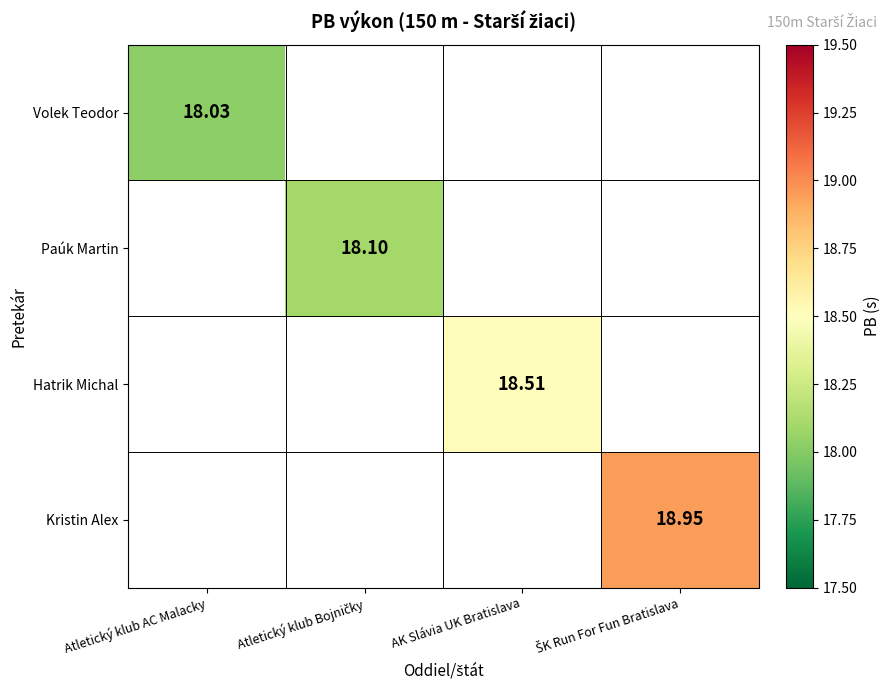

Rank the series by their average value, from lowest to highest.

Volek Teodor, Paúk Martin, Hatrik Michal, Kristin Alex